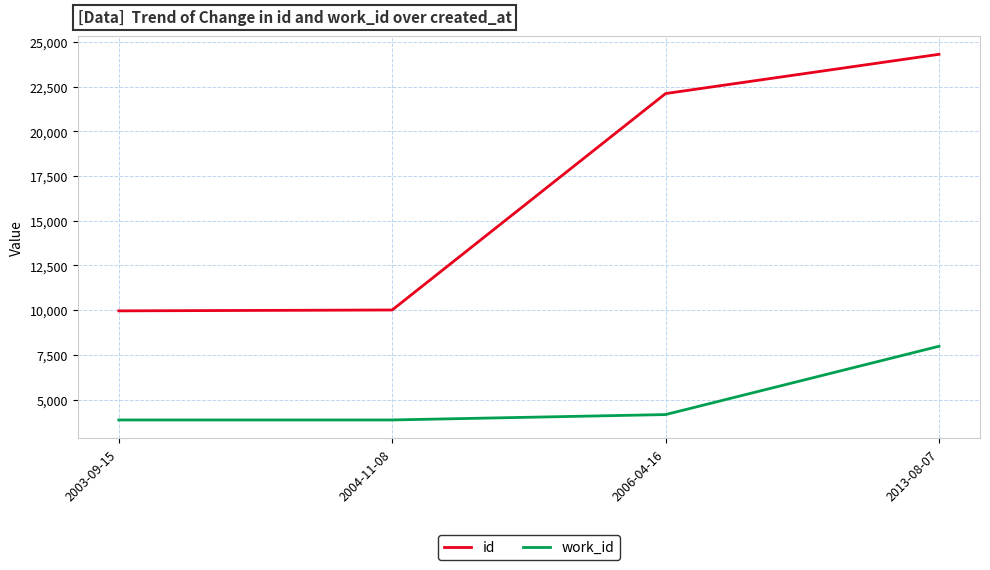

At which label is work_id closest to 5925?

2006-04-16